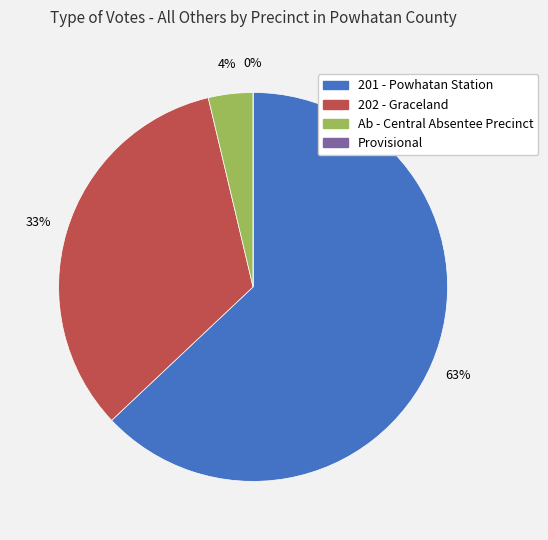

What is the smallest slice in the pie chart?

Provisional